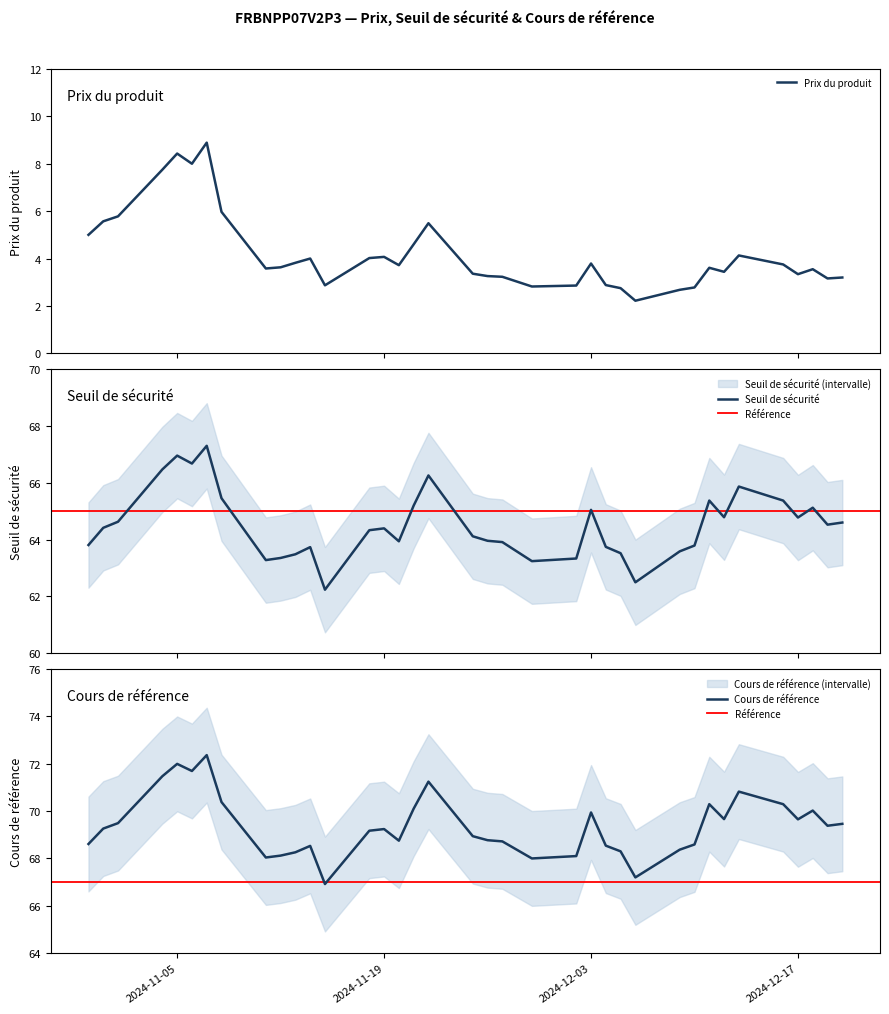

True or false: Seuil de sécurité and Cours de référence cross at least once.

False